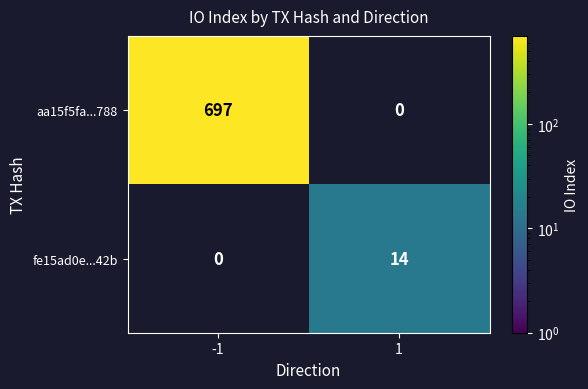

The fe15ad0e...42b series shows 3 at 1. True or false?

False